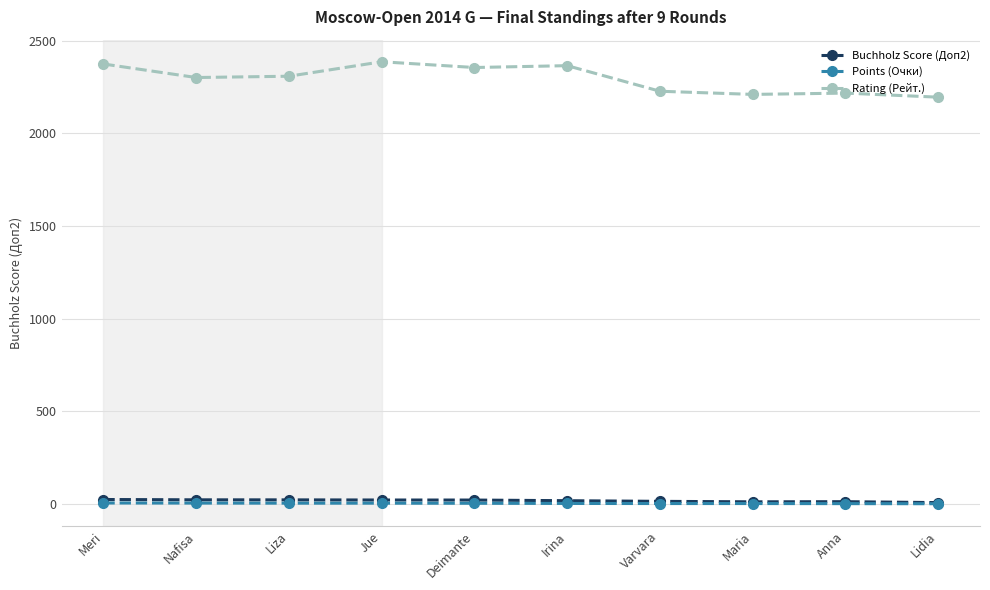

True or false: Points (Очки) and Buchholz Score (Доп2) intersect in this chart.

False